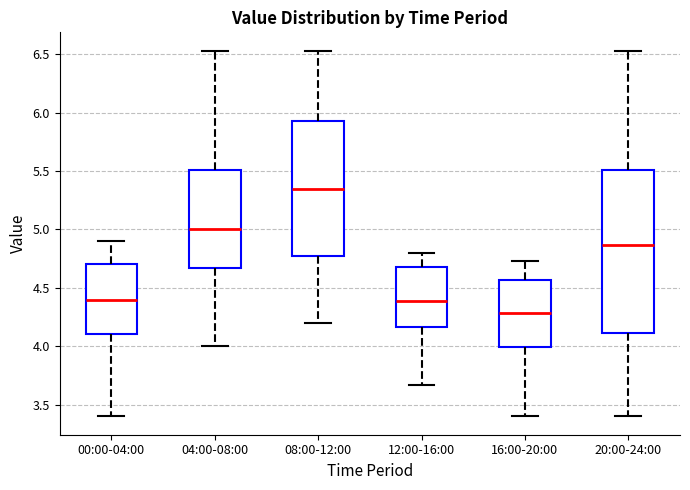

Reading left to right, transcribe this box plot: for each box, give where its median line is, the range the box spans, and where its two whiskers end, as read against the y-axis. The values are not printed on the chart, so give them approximately, as read against the axis.

00:00-04:00: median 4.40, box 4.10 to 4.70, whiskers 3.40 to 4.90
04:00-08:00: median 5.00, box 4.65 to 5.50, whiskers 4.00 to 6.55
08:00-12:00: median 5.35, box 4.80 to 5.95, whiskers 4.20 to 6.55
12:00-16:00: median 4.40, box 4.15 to 4.70, whiskers 3.65 to 4.80
16:00-20:00: median 4.30, box 4.00 to 4.55, whiskers 3.40 to 4.75
20:00-24:00: median 4.85, box 4.10 to 5.50, whiskers 3.40 to 6.55